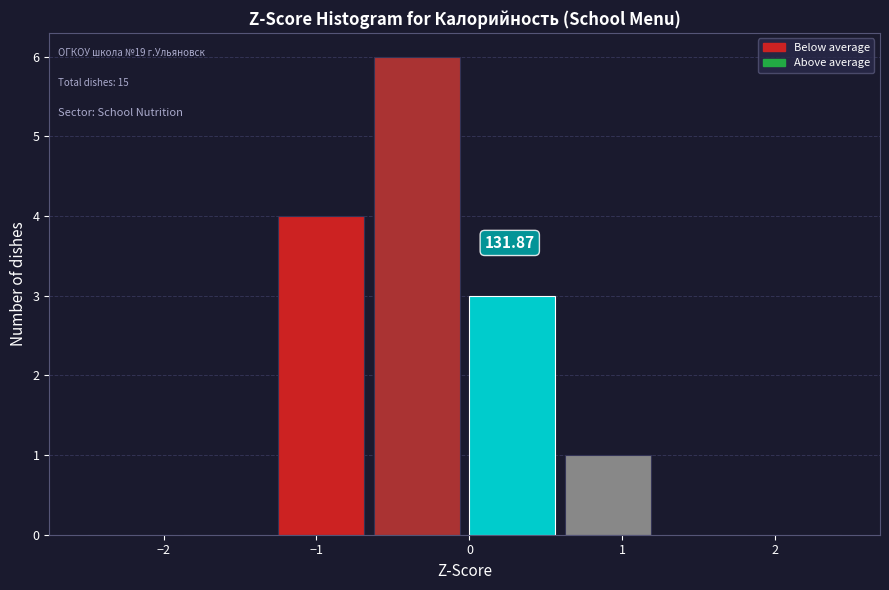

Over which range of the x-axis is the bar tallest?

-0.6 to 0.0